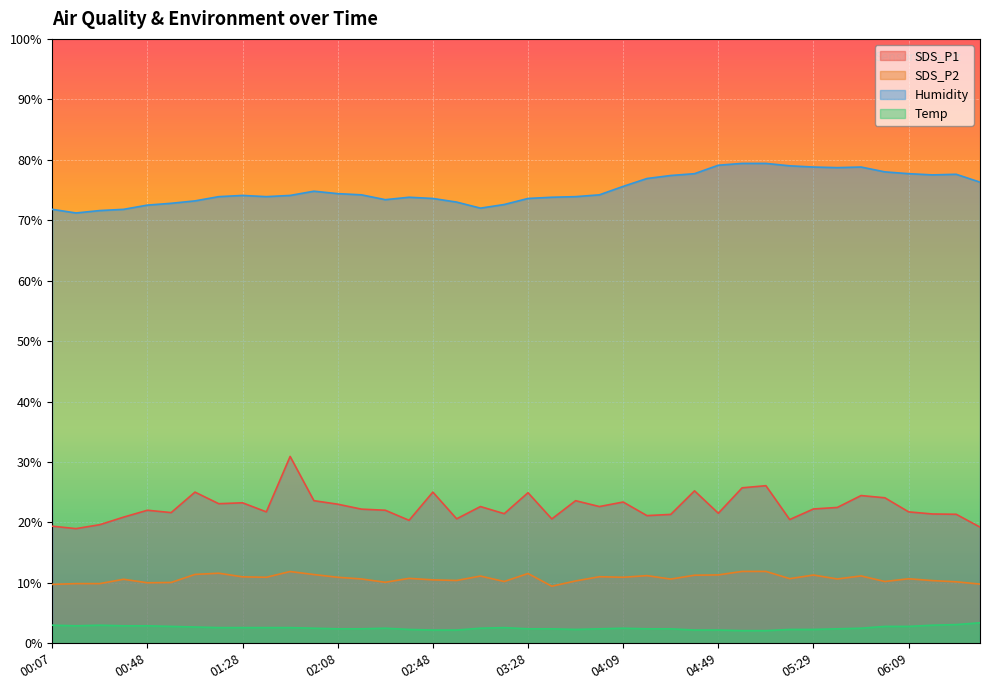

True or false: SDS_P1 and SDS_P2 intersect in this chart.

False